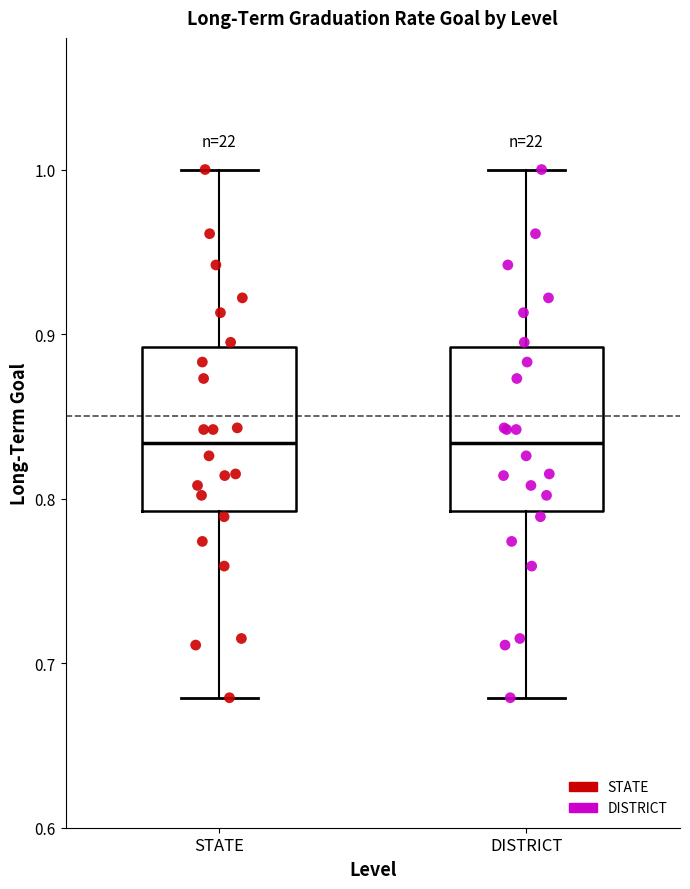

Reading left to right, transcribe this box plot: for each box, give where its median line is, the range the box spans, and where its two whiskers end, as read against the y-axis. The values are not printed on the chart, so give them approximately, as read against the axis.

STATE: median 0.83, box 0.79 to 0.89, whiskers 0.68 to 1.00
DISTRICT: median 0.83, box 0.79 to 0.89, whiskers 0.68 to 1.00